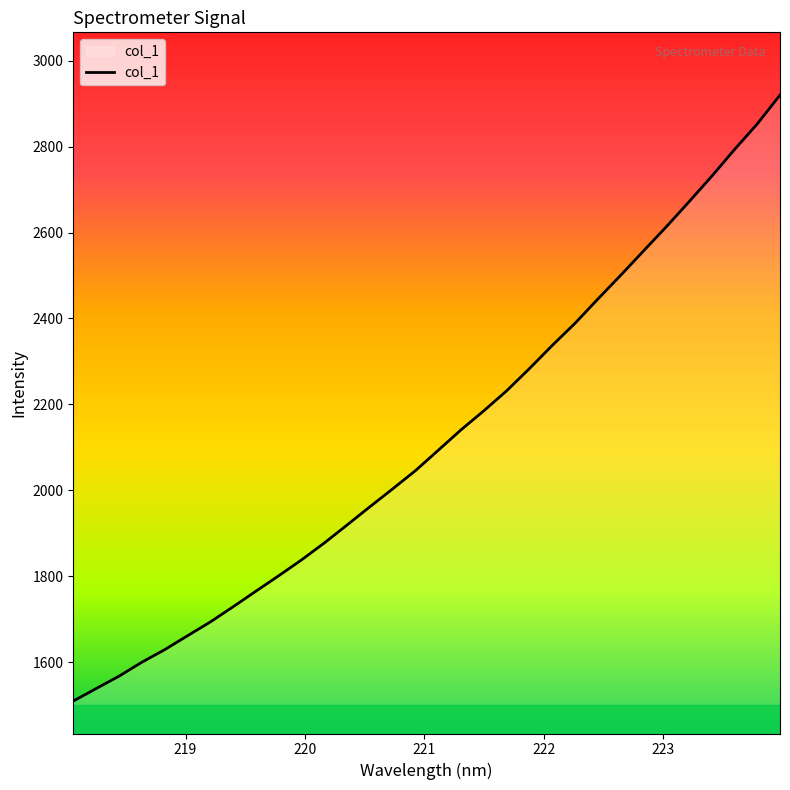

What is the difference between the maximum and minimum values?

1410.8